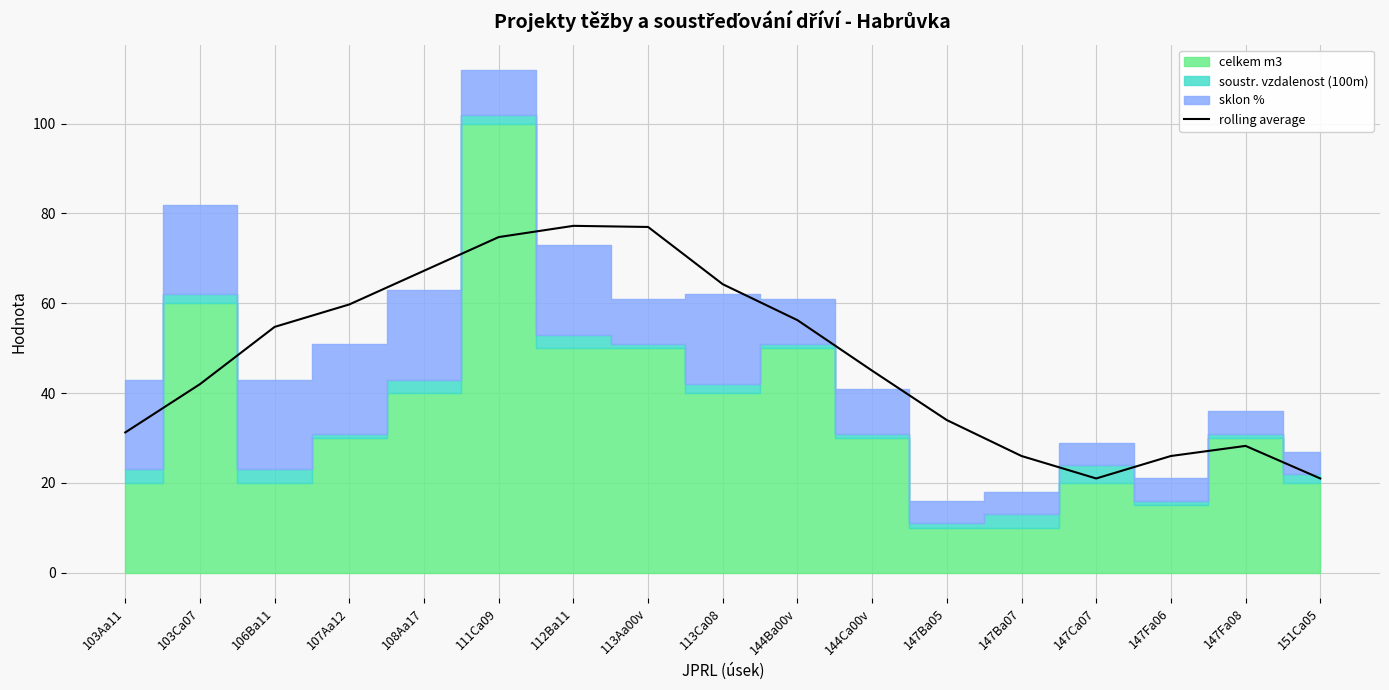

True or false: there are more than 2 points higher than both neighbors.

False